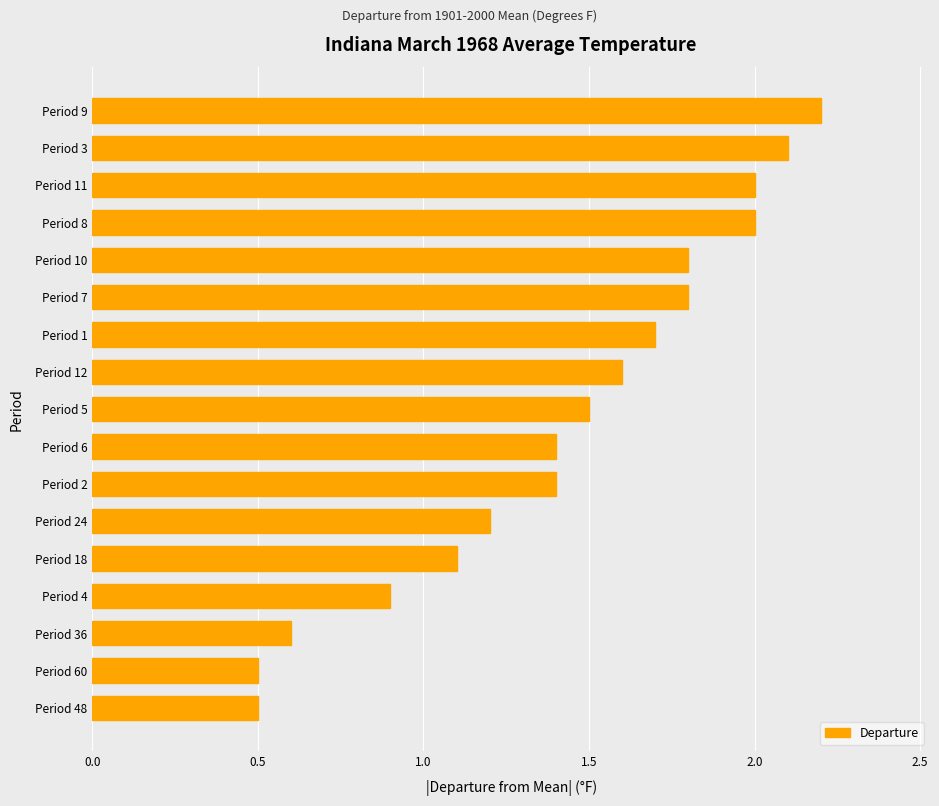

Read the value at Period 24.

1.2